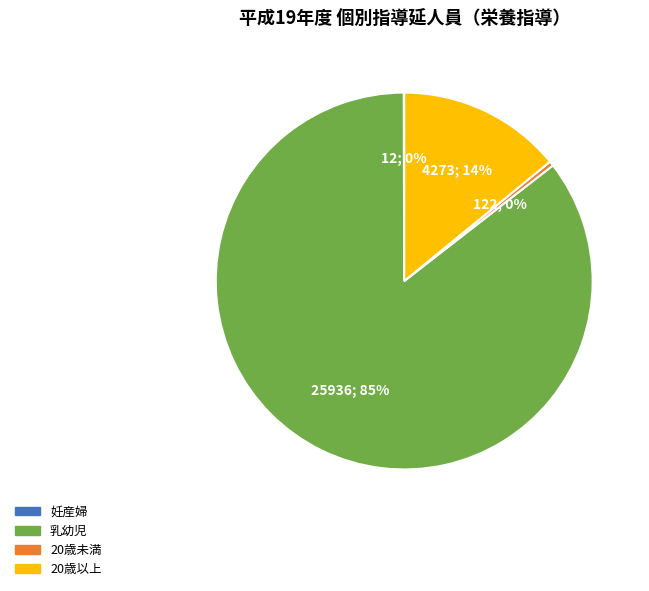

What percentage is the 20歳以上 slice, to the nearest percent?

14%